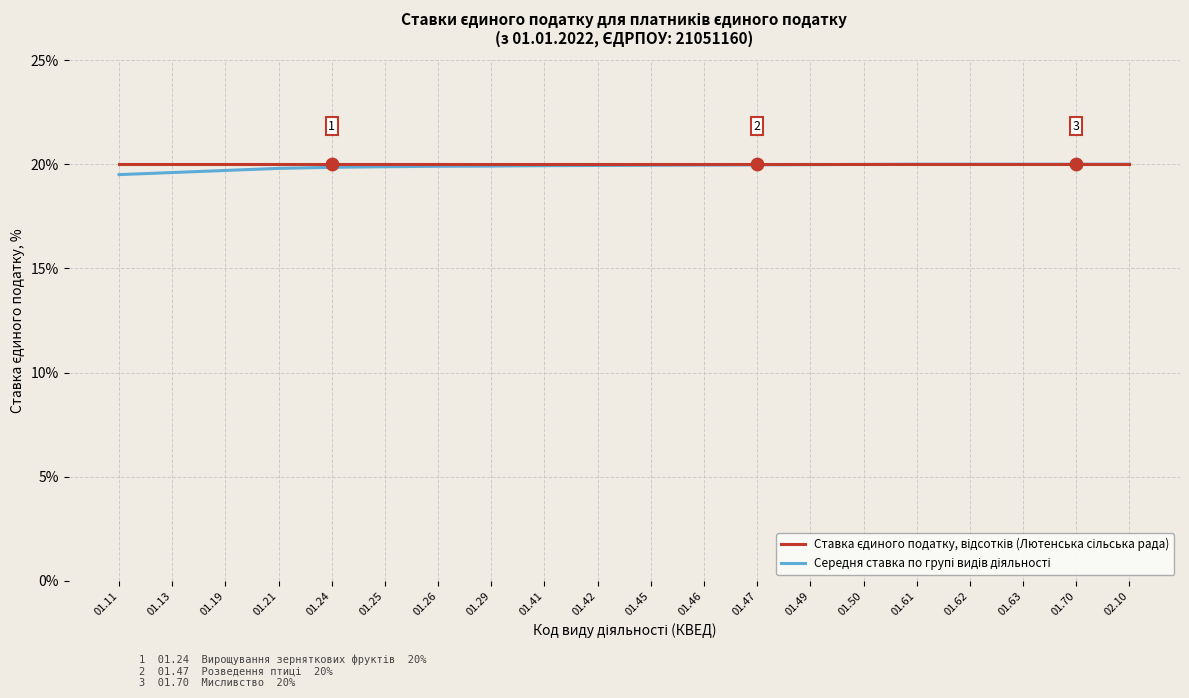

What is the total value across all series at 01.24?

39.9